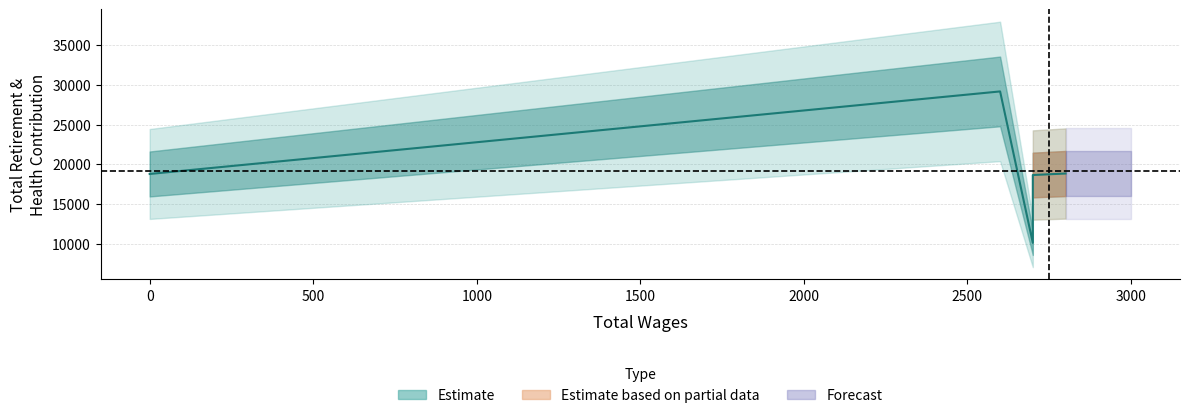

What is the ratio of the value at 0.0 to the value at 2700.0?

1.0